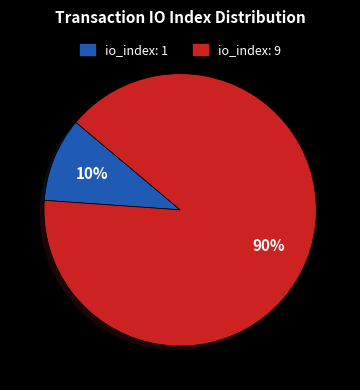

To the nearest percent, what is the average slice percentage?

50%